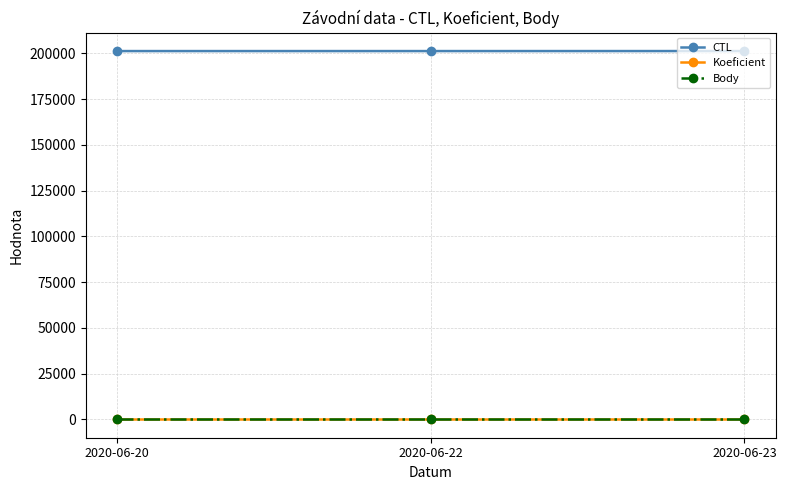

Reading left to right, extract all data points from this chart.

CTL: 201207	201208	201217
Koeficient: 3	3	3
Body: 3	3	3